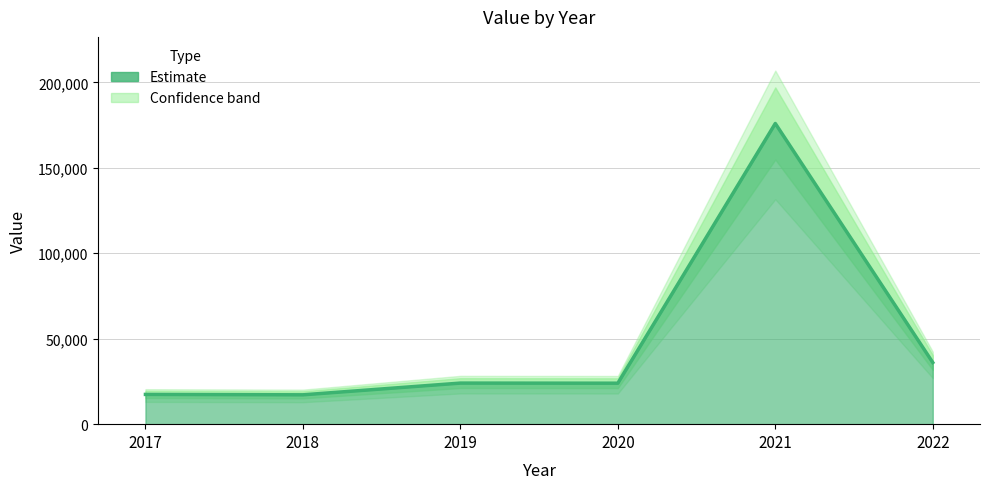

What is the change in value from 2017 to 2019?

+6629